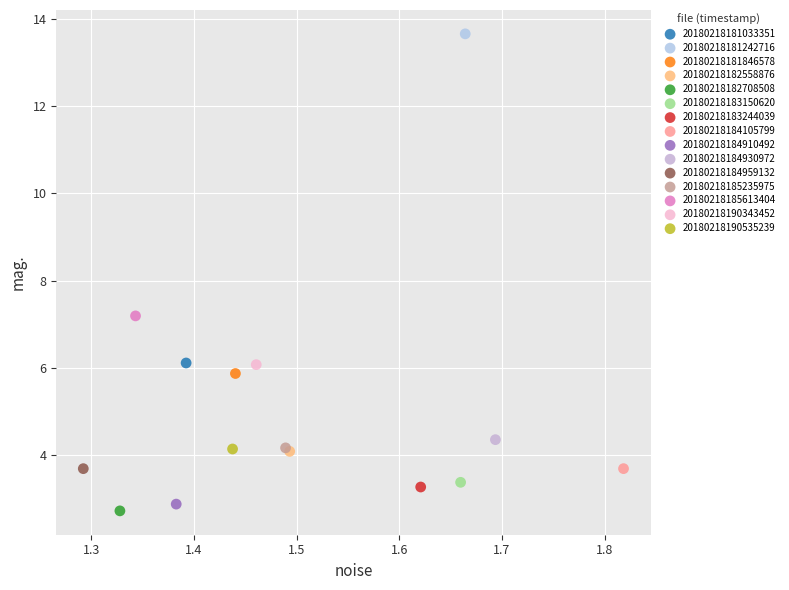

Which series contains the lowest Y value?

20180218182708508